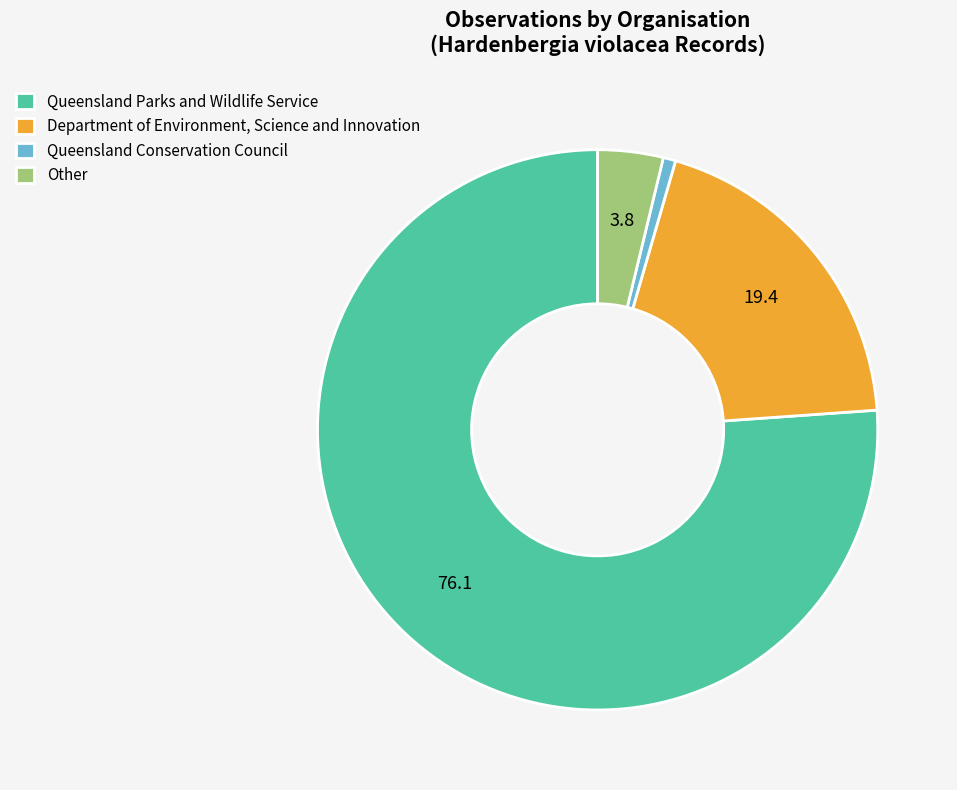

Which slice is the largest?

Queensland Parks and Wildlife Service